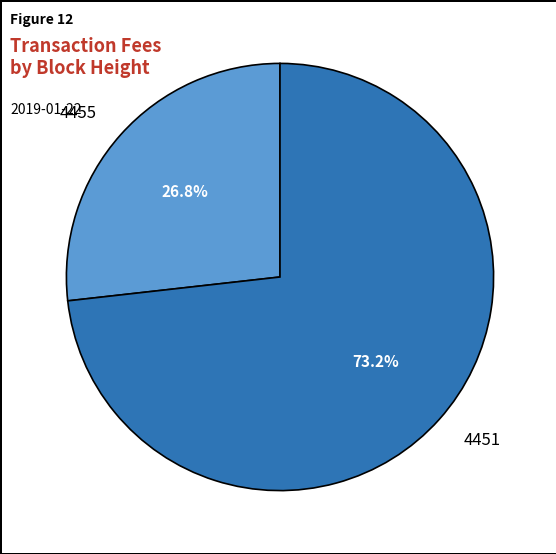

Combined, do 4455 and 4451 account for over 50%?

Yes